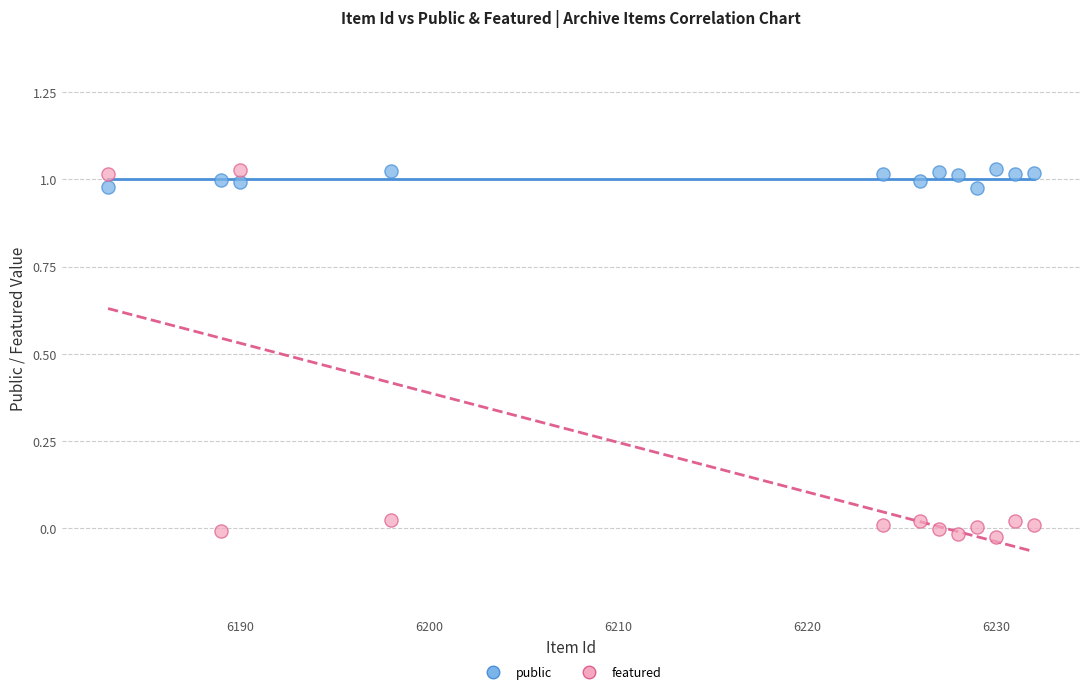

What is the X range (max minus min) for the scatter plot?

49.0